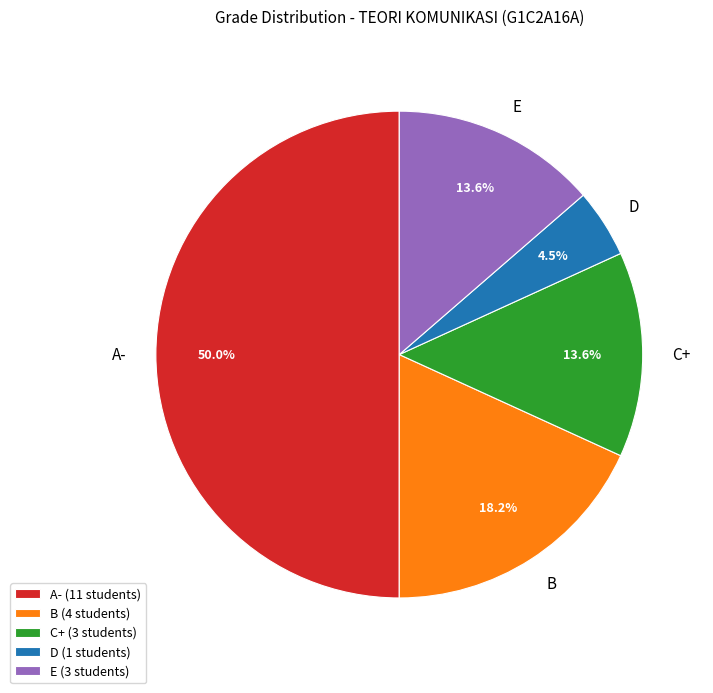

Approximately how many times larger is the value at D compared to E?

0.3